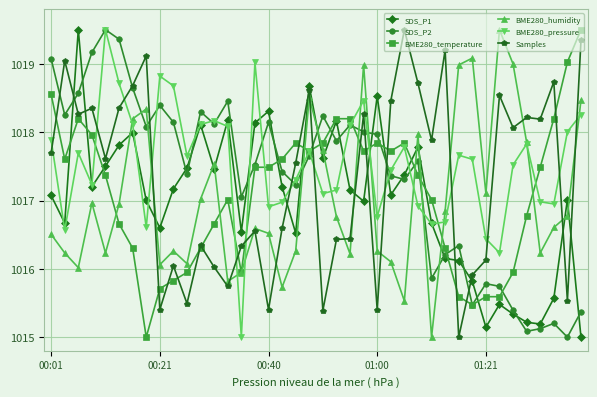

What is the value of the BME280_pressure point at the 31st from the left?

1017.7